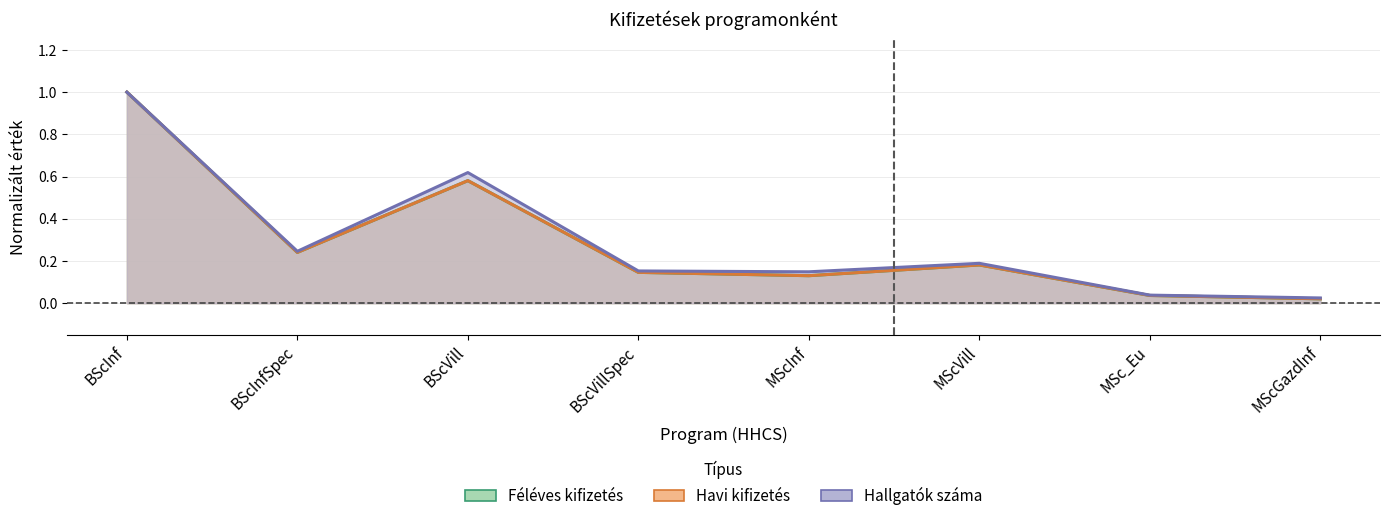

Between BScVillSpec and MScGazdInf, which is larger?

BScVillSpec